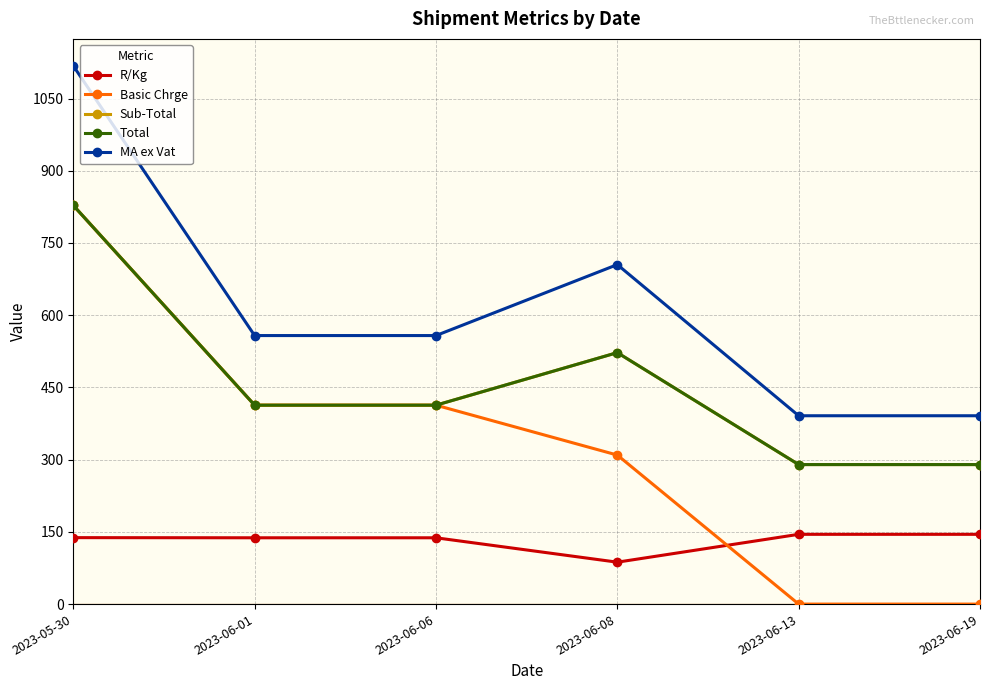

What are all the series names shown in the legend?

R/Kg, Basic Chrge, Sub-Total, Total, MA ex Vat